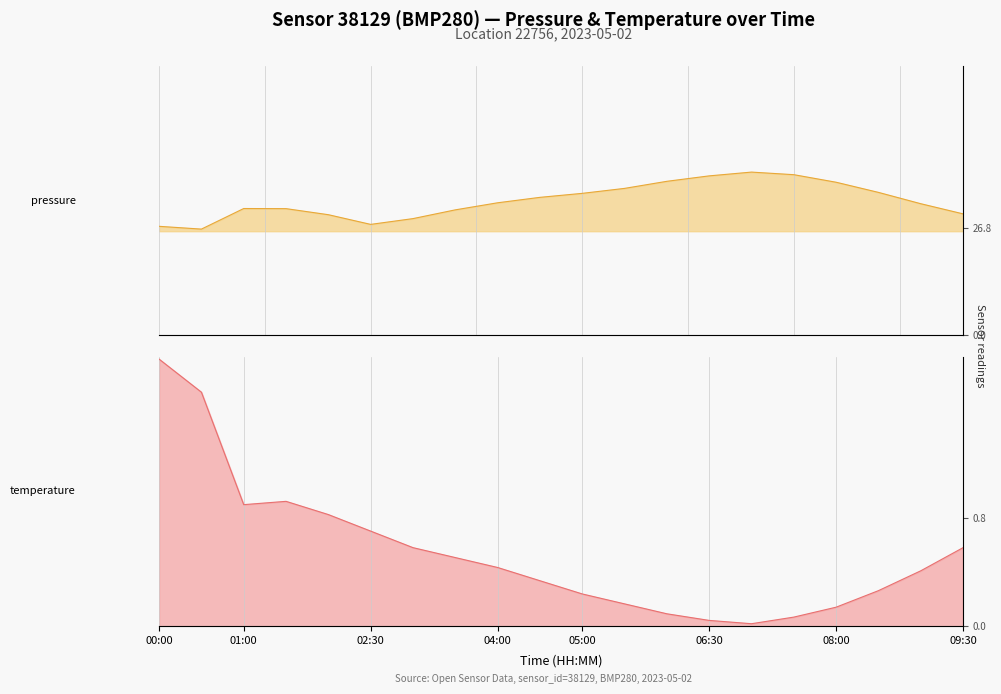

True or false: temperature and pressure intersect in this chart.

False